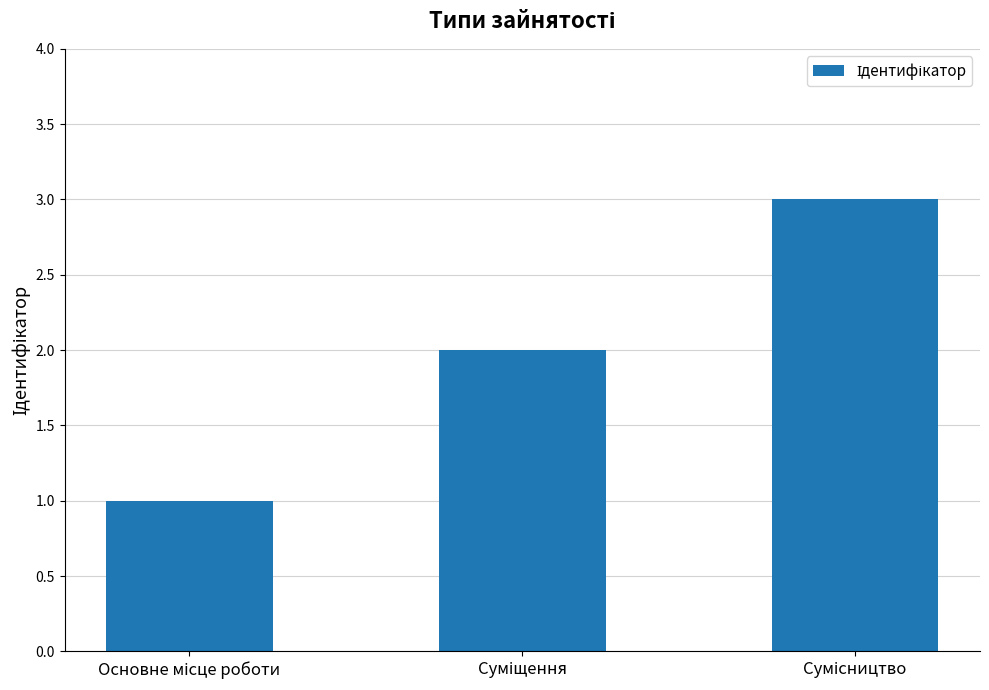

What is the greatest value displayed?

3